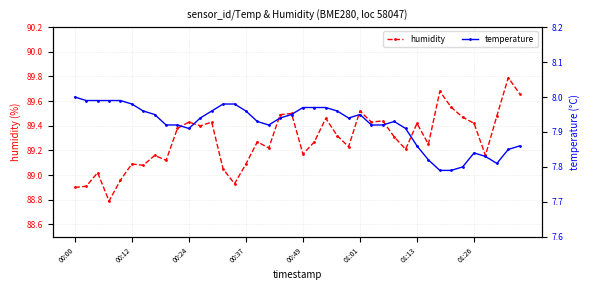

What is the difference between the maximum and minimum values in the temperature series?

0.2